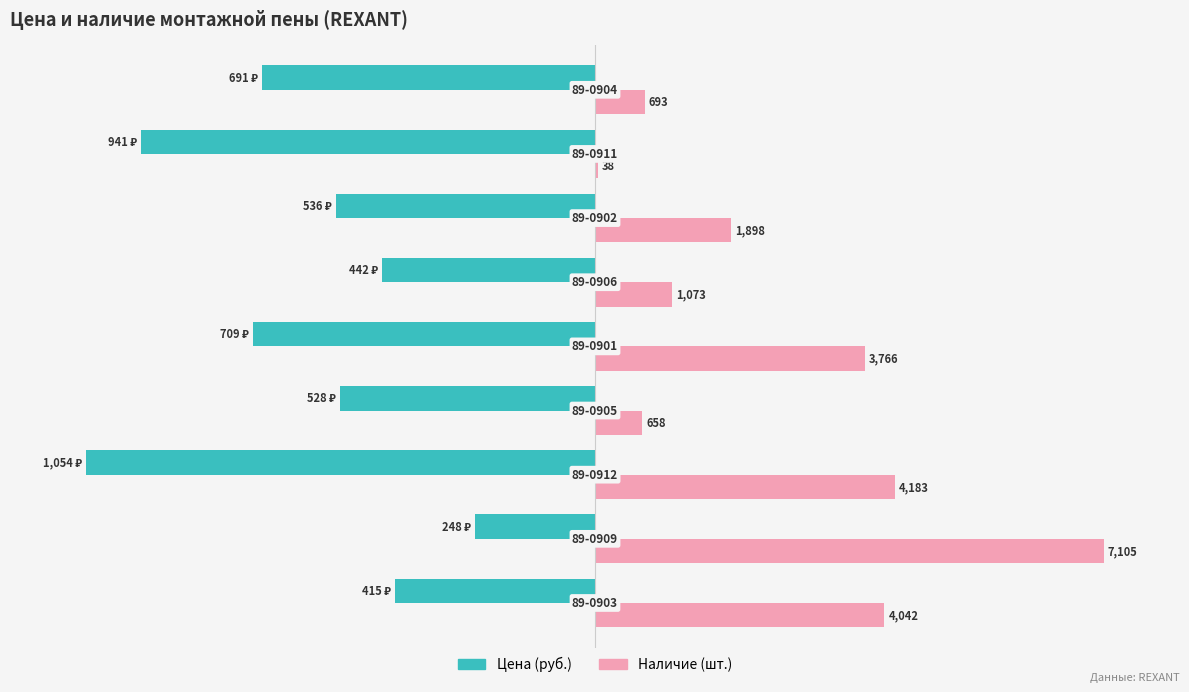

Is it true that Цена equals -99.1 at 8?

False